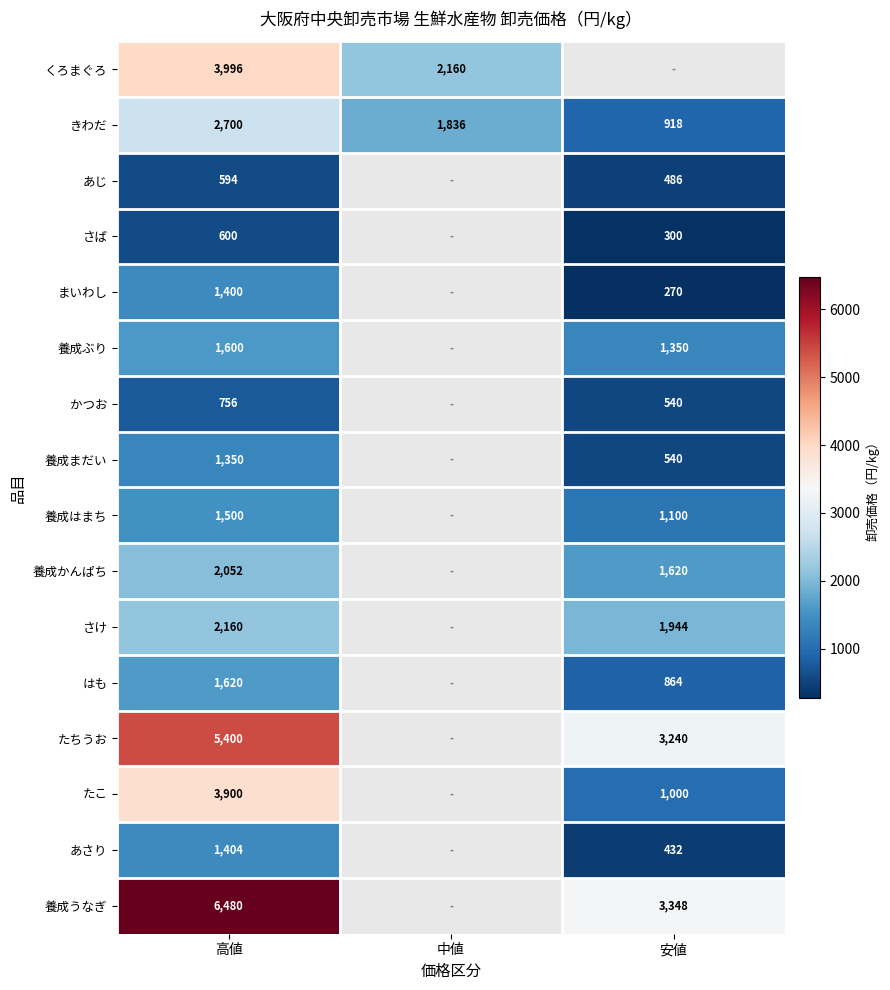

What is the spread (max minus min) of values at 高値?

5886